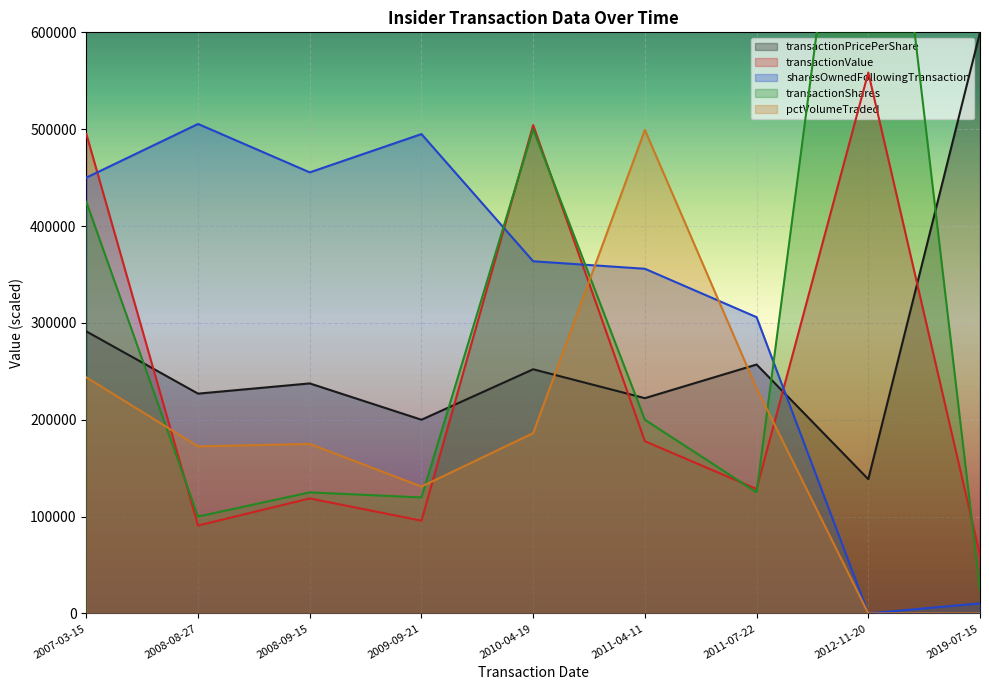

How many intersections are there between sharesOwnedFollowingTransaction and transactionPricePerShare?

1